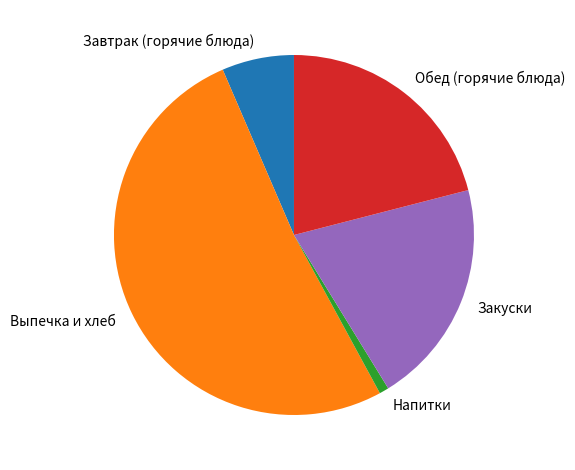

Does Выпечка и хлеб represent more than half of the total?

Yes